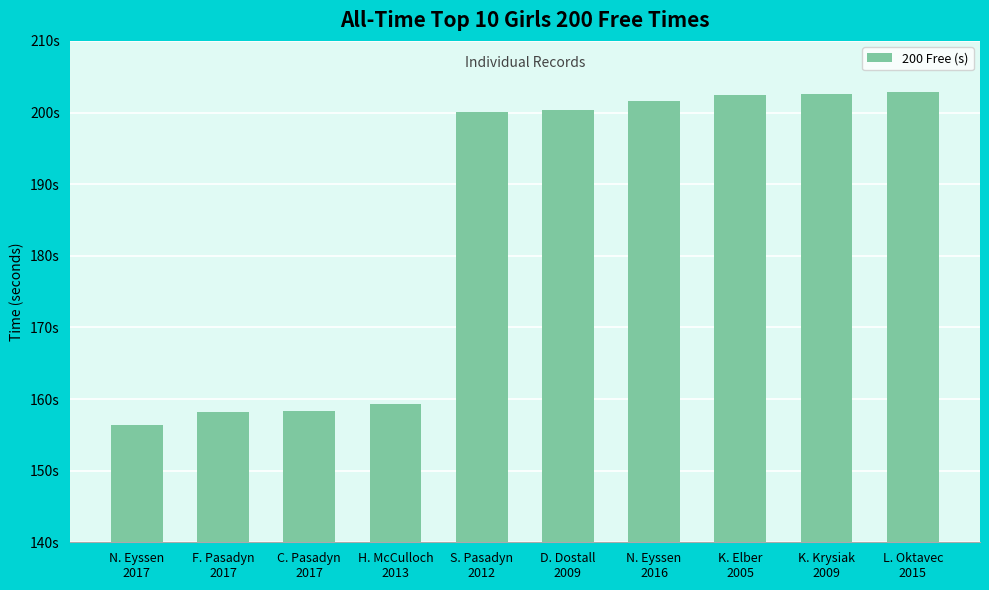

Rank the categories by value from lowest to highest.

N. Eyssen
2017, F. Pasadyn
2017, C. Pasadyn
2017, H. McCulloch
2013, S. Pasadyn
2012, D. Dostall
2009, N. Eyssen
2016, K. Elber
2005, K. Krysiak
2009, L. Oktavec
2015